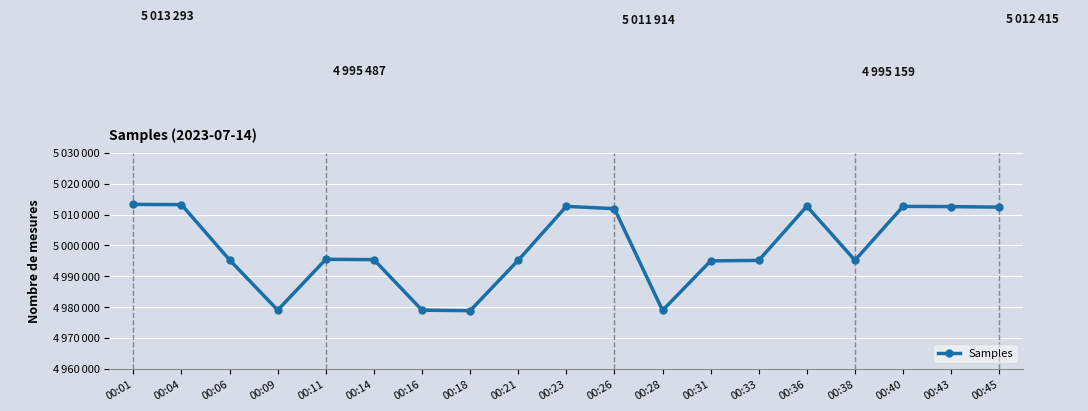

Does the chart have visible grid lines?

Yes